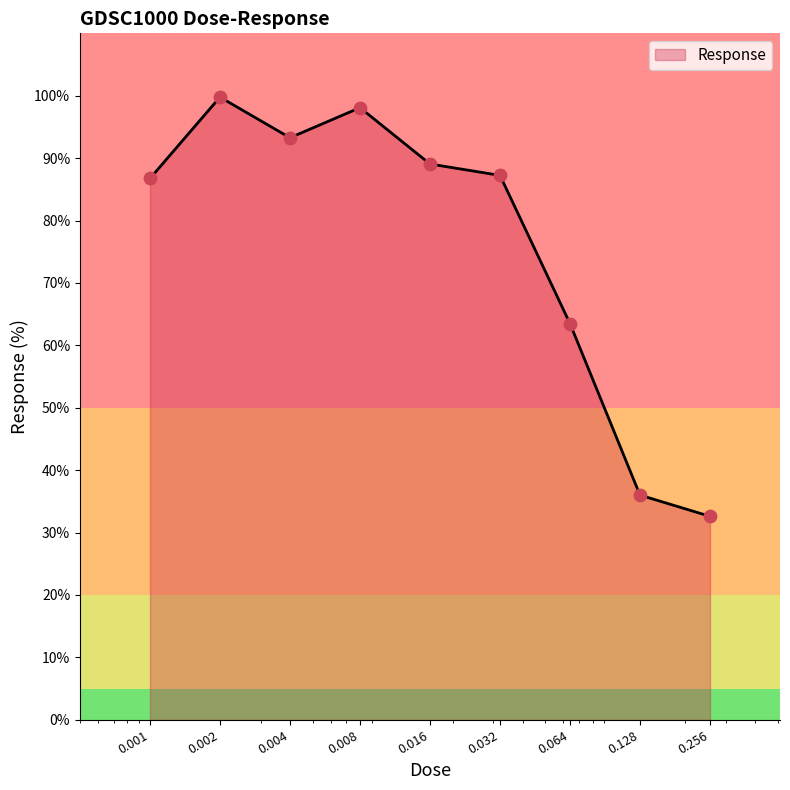

What is the difference between the maximum and minimum values?

67.2